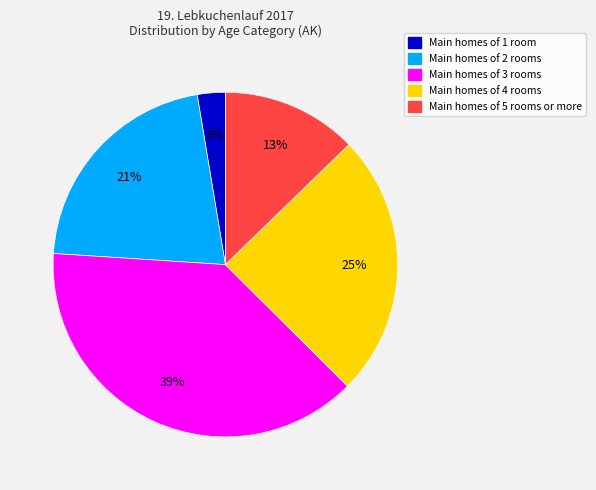

To the nearest percent, what is the average slice percentage?

20%